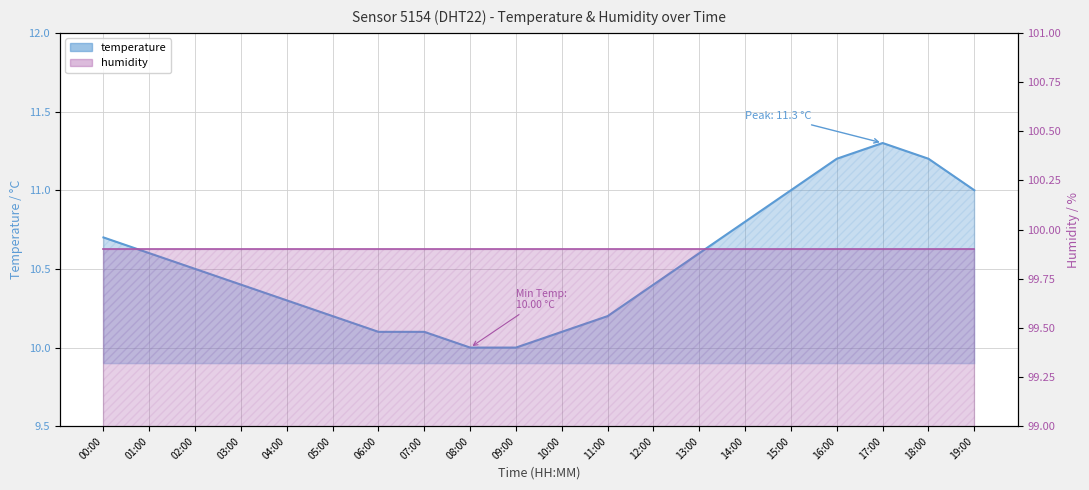

Reading left to right, list all the values displayed in this chart.

temperature: 00:00=10.7	01:00=10.6	02:00=10.5	03:00=10.4	04:00=10.3	05:00=10.2	06:00=10.1	07:00=10.1	08:00=10.0	09:00=10.0	10:00=10.1	11:00=10.2	12:00=10.4	13:00=10.6	14:00=10.8	15:00=11.0	16:00=11.2	17:00=11.3	18:00=11.2	19:00=11.0
humidity: 00:00=99.9	01:00=99.9	02:00=99.9	03:00=99.9	04:00=99.9	05:00=99.9	06:00=99.9	07:00=99.9	08:00=99.9	09:00=99.9	10:00=99.9	11:00=99.9	12:00=99.9	13:00=99.9	14:00=99.9	15:00=99.9	16:00=99.9	17:00=99.9	18:00=99.9	19:00=99.9